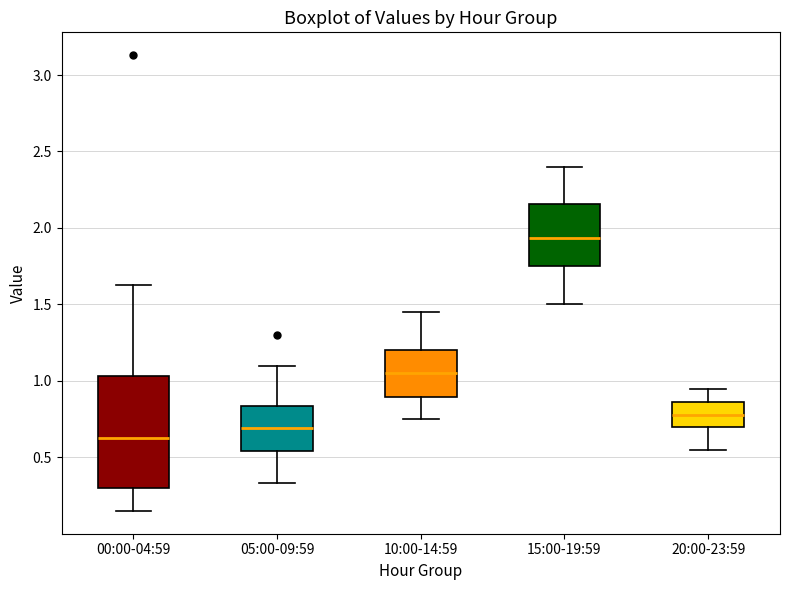

Reading left to right, transcribe this box plot: for each box, give where its median line is, the range the box spans, and where its two whiskers end, as read against the y-axis. The values are not printed on the chart, so give them approximately, as read against the axis.

00:00-04:59: median 0.65, box 0.30 to 1.05, whiskers 0.15 to 1.65
05:00-09:59: median 0.70, box 0.55 to 0.85, whiskers 0.35 to 1.10
10:00-14:59: median 1.05, box 0.90 to 1.20, whiskers 0.75 to 1.45
15:00-19:59: median 1.95, box 1.75 to 2.15, whiskers 1.50 to 2.40
20:00-23:59: median 0.80, box 0.70 to 0.85, whiskers 0.55 to 0.95